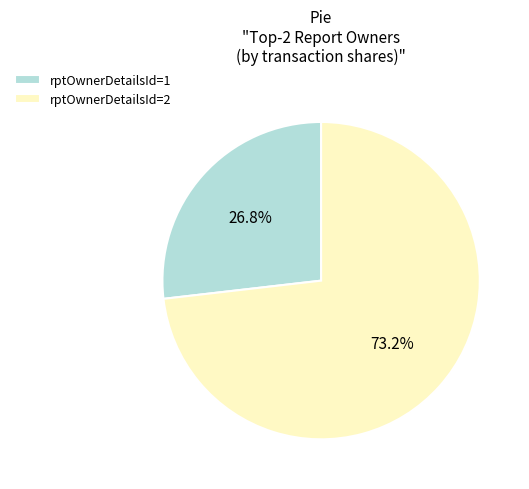

Is there any slice that represents more than half of the pie?

Yes